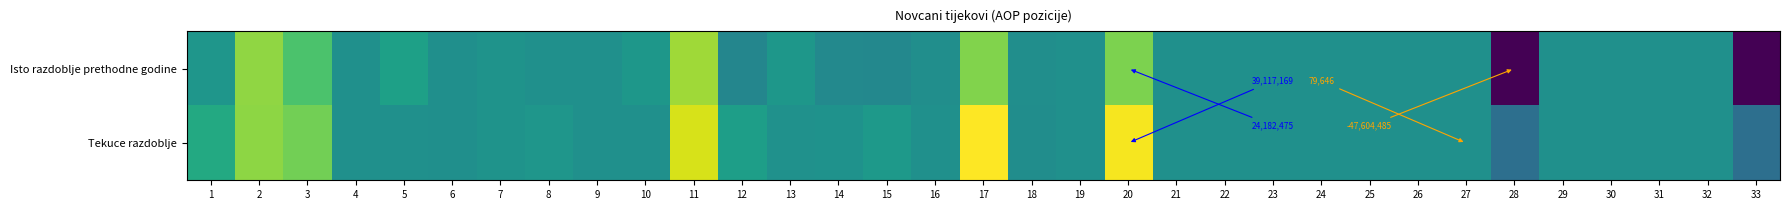

Read the Tekuce razdoblje value at 28.

-12869336